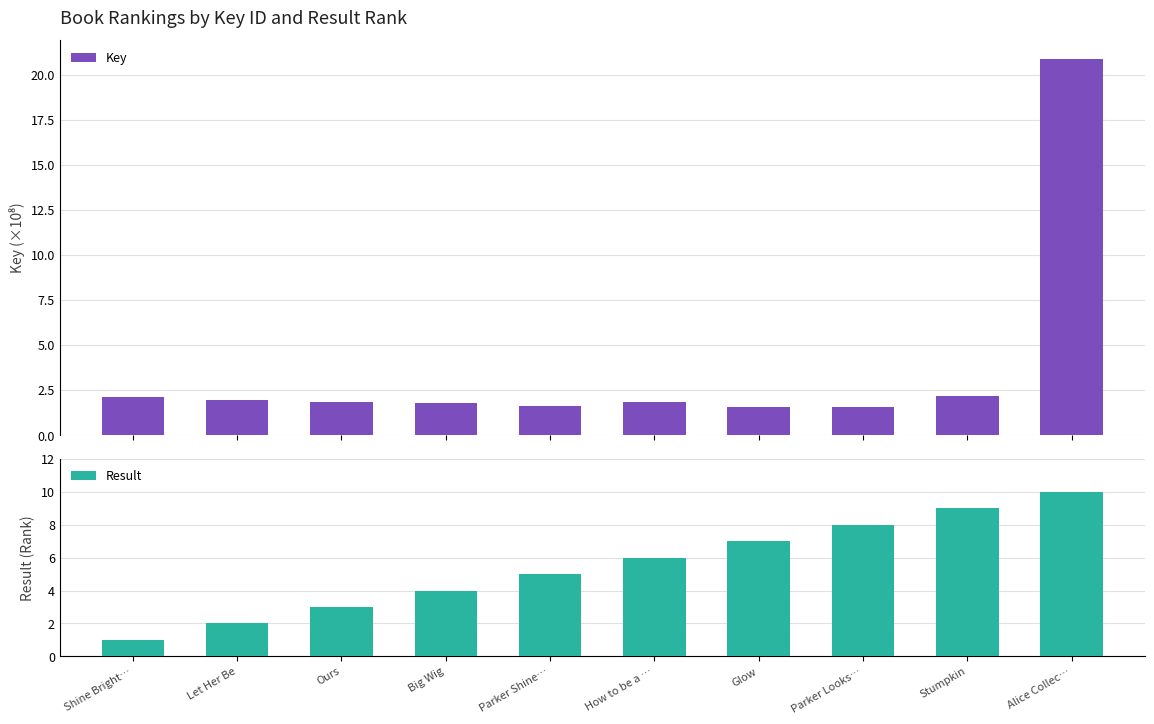

The Result series shows 4.5 at Stumpkin. True or false?

False